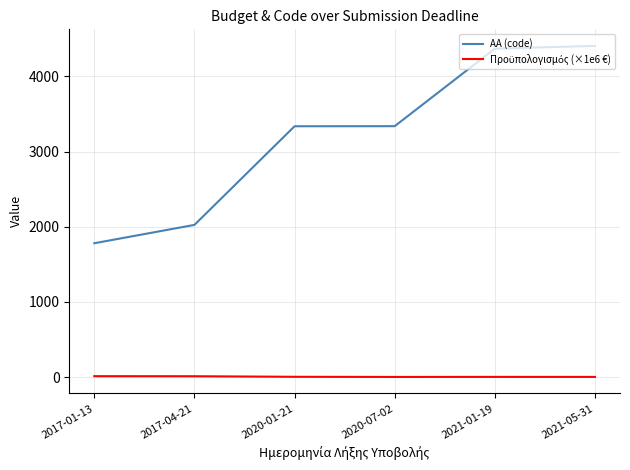

Which series changed the most between 2017-01-13 and 2021-05-31?

AA (code)